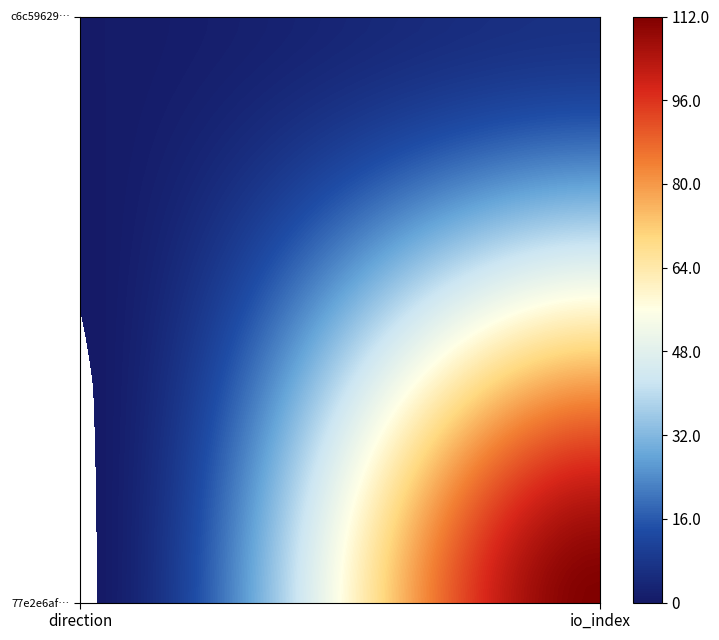

What is the highest value of the c6c59629b03dcfae8b4734bfd27997aea7d92b1 series?

16